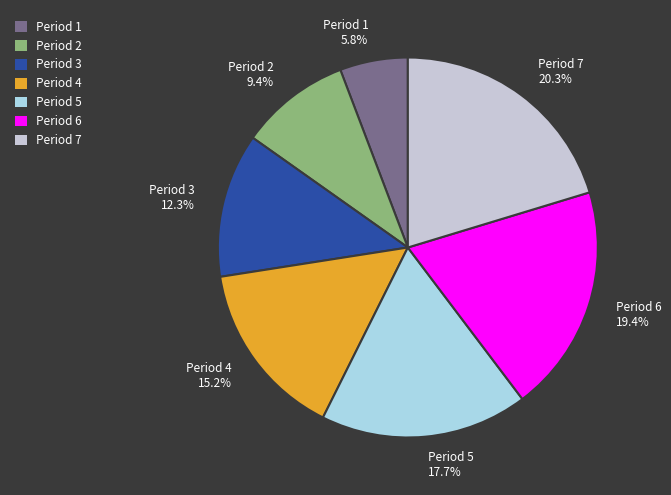

What is the total percentage of Period 6 and Period 1?

25.2%